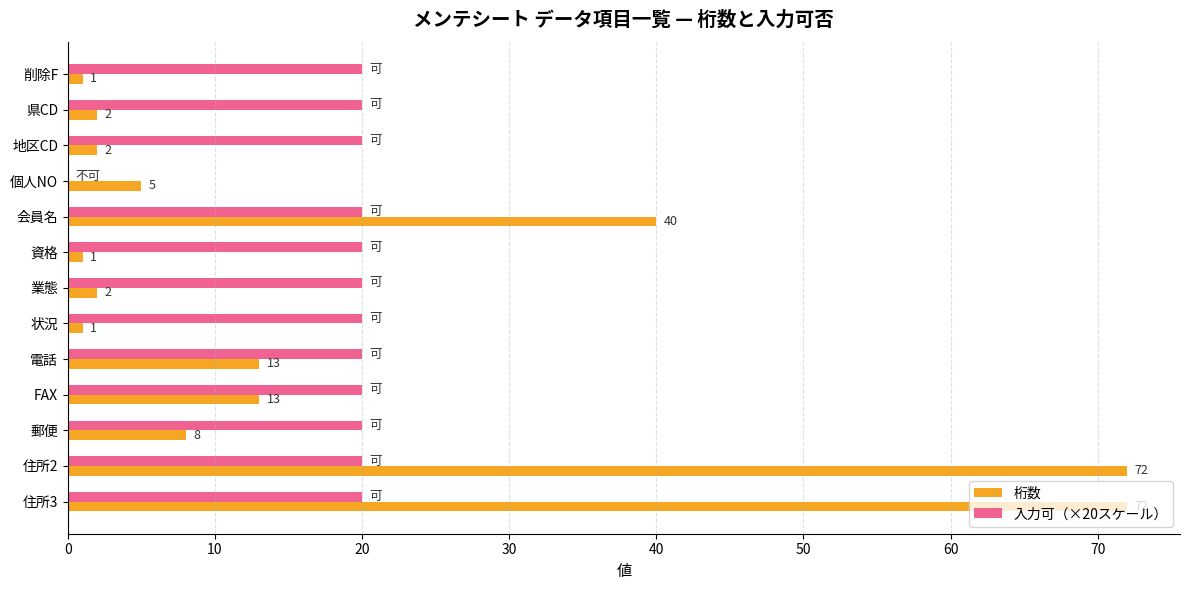

What is the maximum value for 桁数?

72